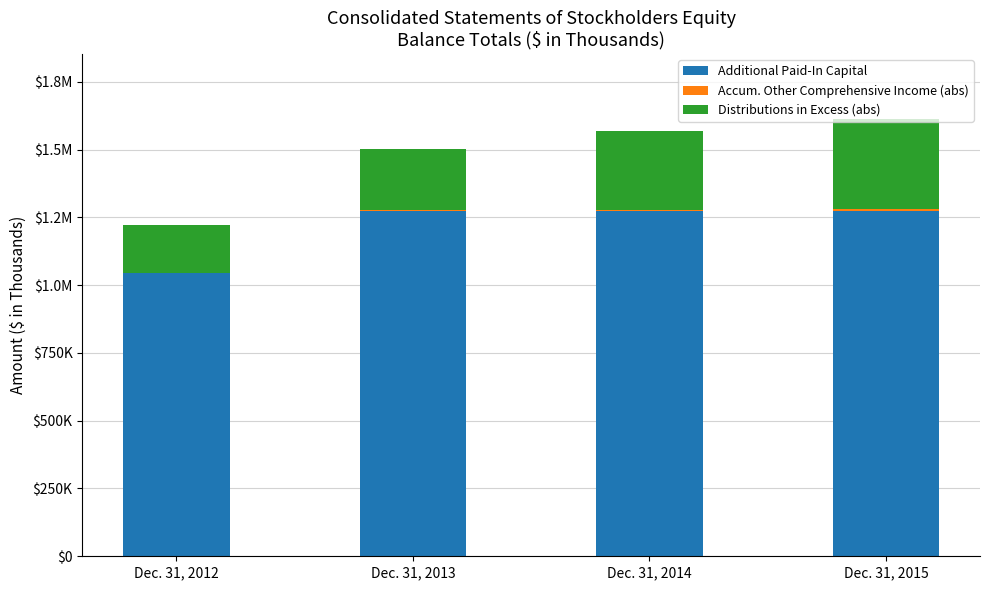

Is it true that Distributions in Excess (abs) equals 226677 at Dec. 31, 2013?

True